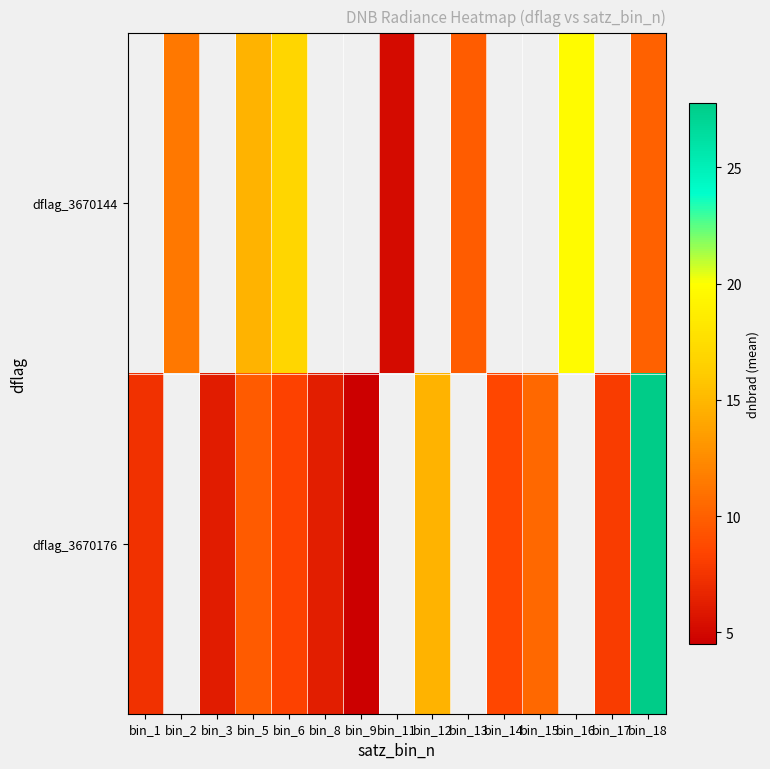

Which series has the largest range (max minus min)?

dflag_3670176